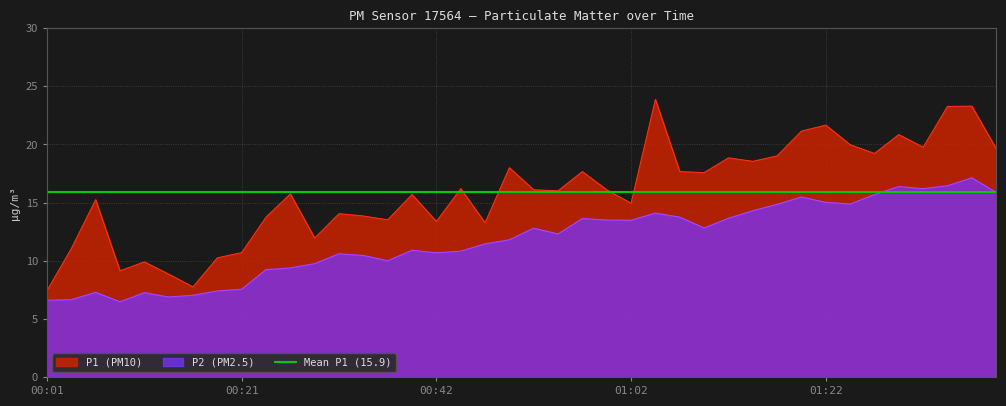

Reading left to right, what are all the values shown in this chart?

P1: 7.4	11.1	15.2	9.1	9.9	8.8	7.8	10.2	10.7	13.8	15.8	11.9	14.1	13.8	13.5	15.7	13.4	16.2	13.3	18.0	16.1	16.0	17.7	16.1	14.9	23.9	17.7	17.6	18.9	18.6	19.0	21.1	21.7	20.0	19.2	20.9	19.8	23.3	23.3	19.6
P2: 6.6	6.7	7.3	6.5	7.2	6.9	7.0	7.4	7.5	9.2	9.4	9.8	10.6	10.4	10.0	10.9	10.7	10.8	11.4	11.8	12.8	12.3	13.6	13.5	13.5	14.1	13.8	12.8	13.7	14.3	14.8	15.5	15.0	14.9	15.7	16.4	16.2	16.4	17.1	15.9